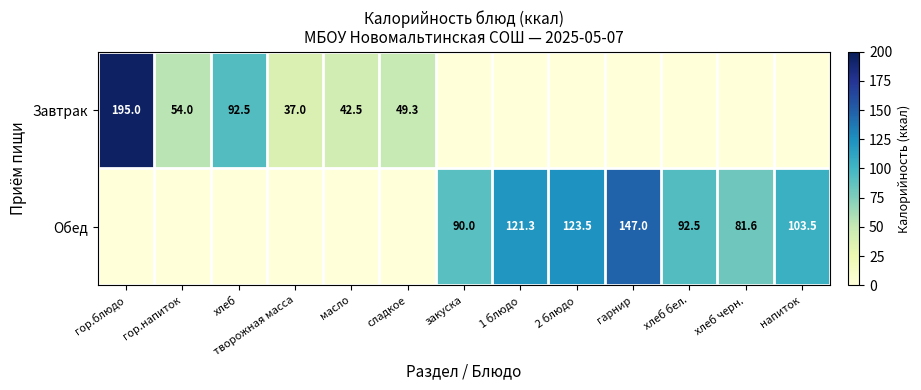

What is the difference between the highest and lowest values at хлеб бел.?

92.5